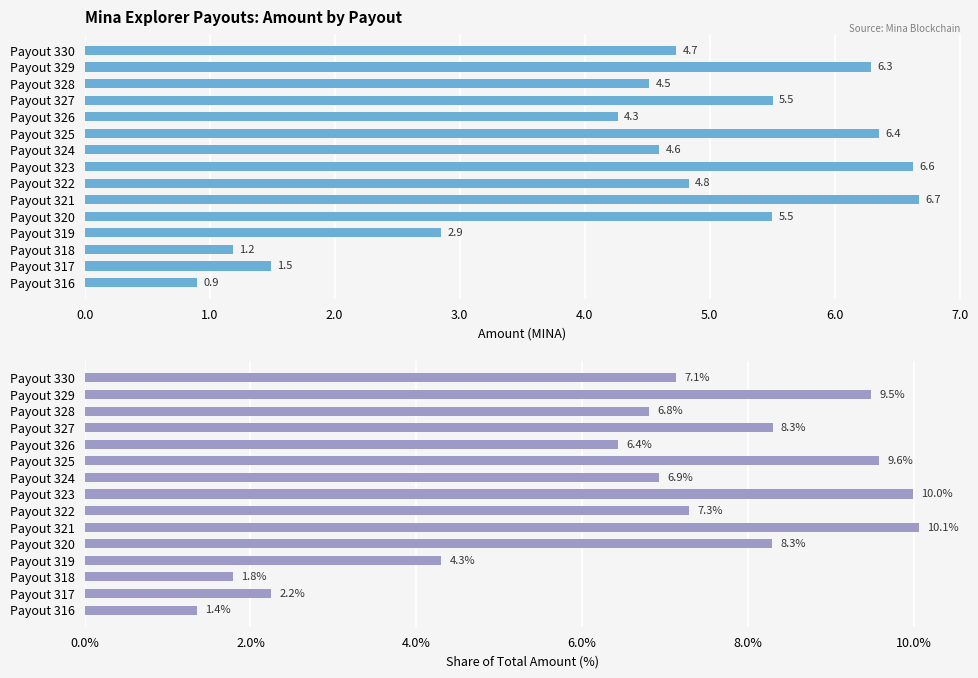

How many series are shown in this chart?

2